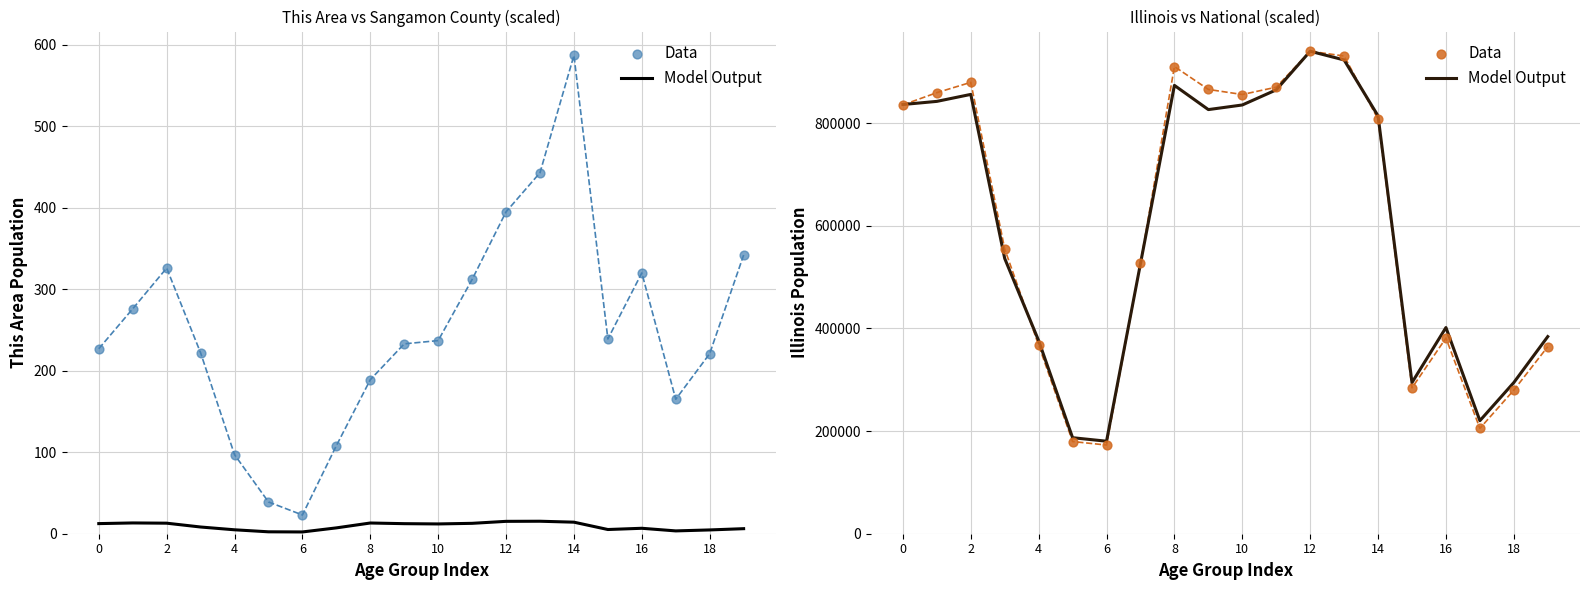

Which series contains the highest Y value?

Data